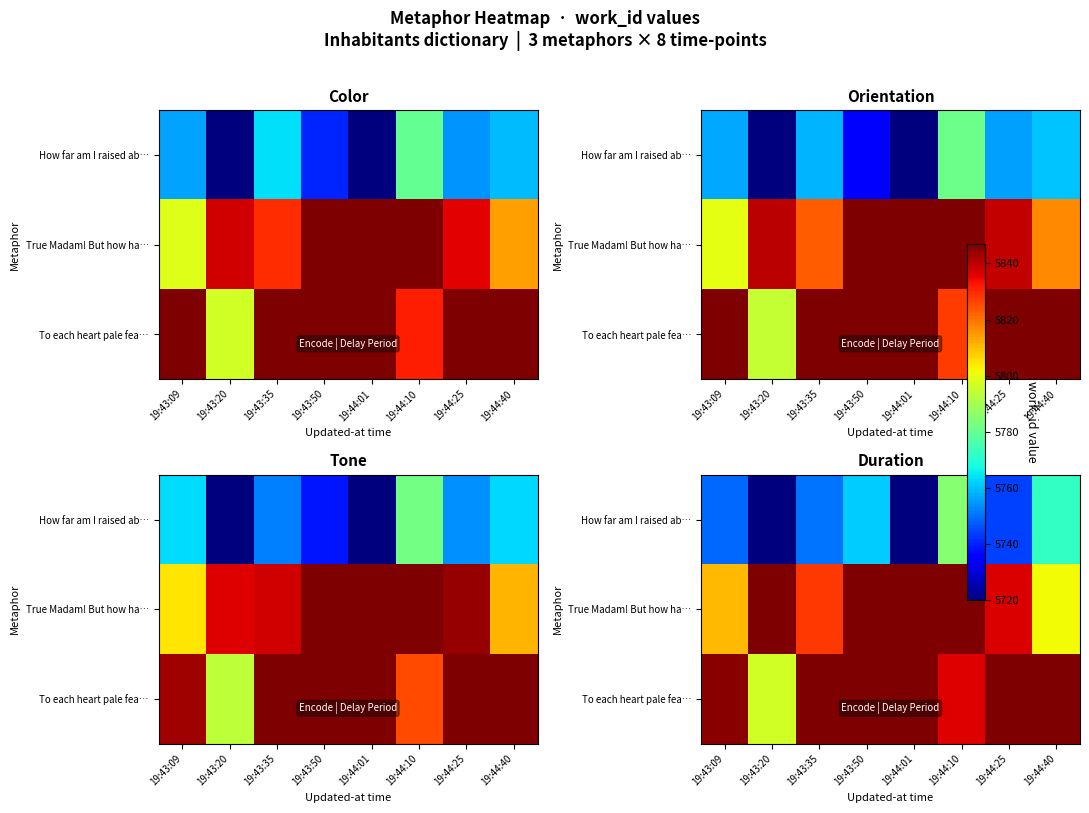

Is it true that To each heart pale fea… equals 1372.8 at 19:43:35?

False